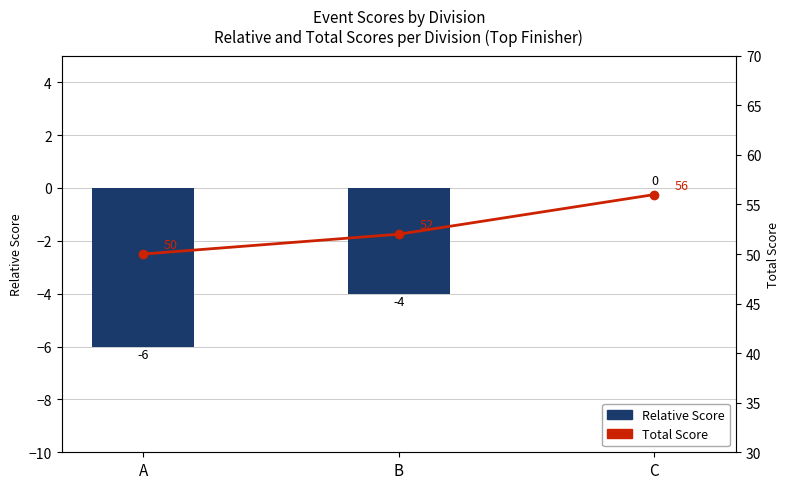

The Relative Score series shows -8 at A. True or false?

False